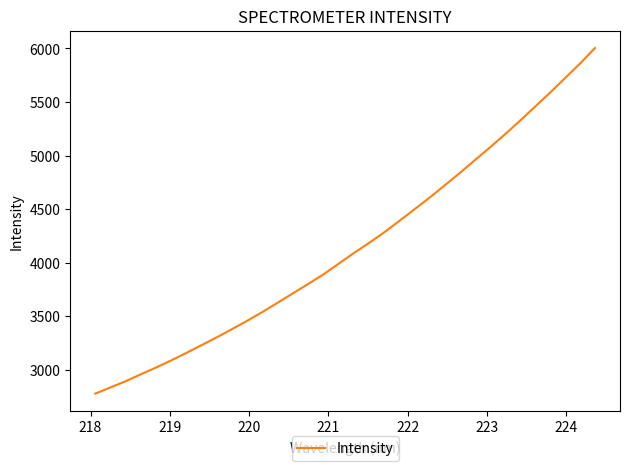

What is the minimum value shown in the chart?

2778.6